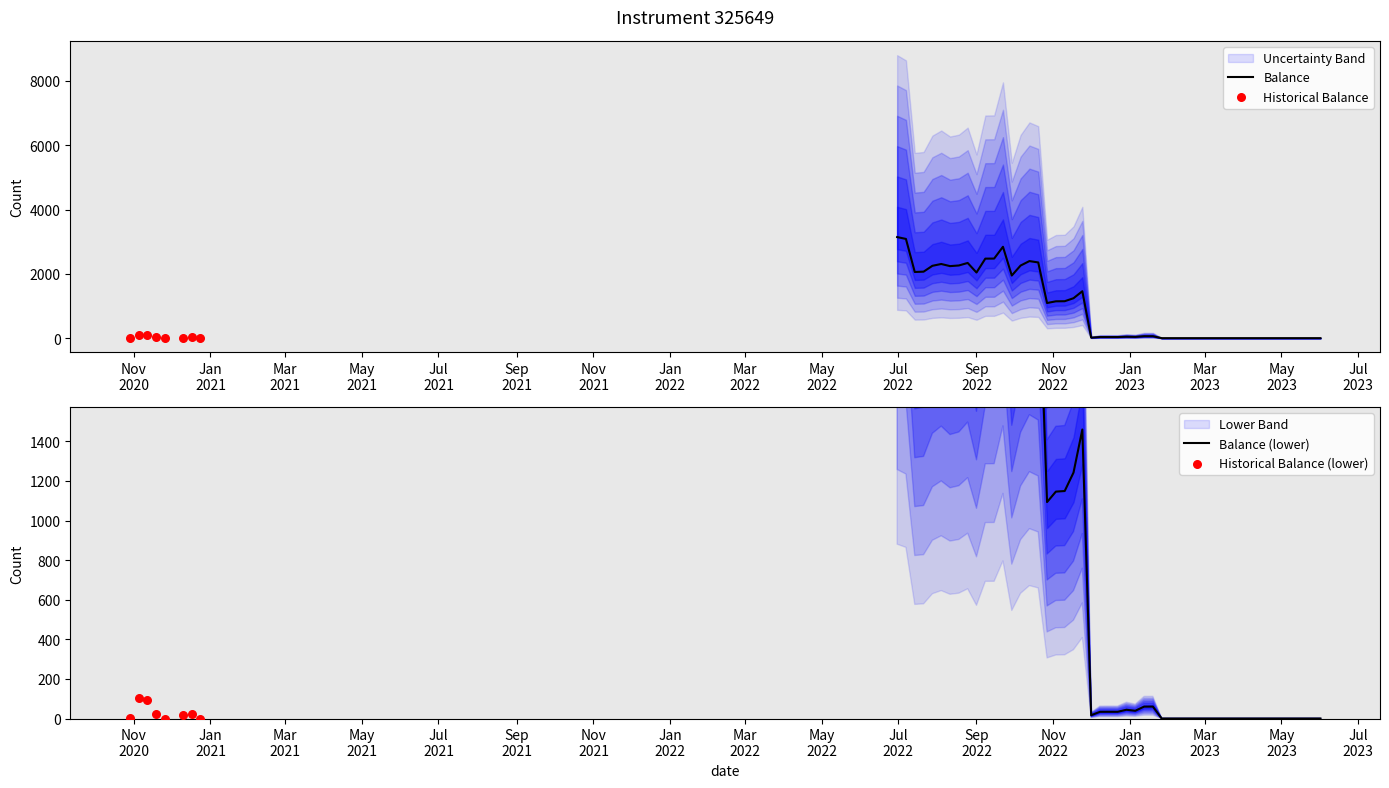

Approximately how many times larger is the value at 2022-11-10 compared to 2020-12-10?

57.5